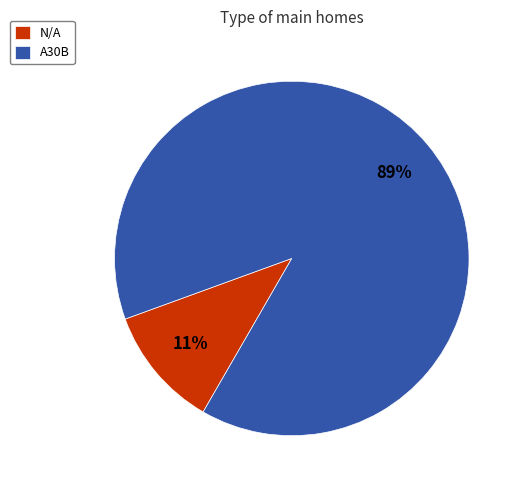

To the nearest percent, what is the average slice percentage?

50%